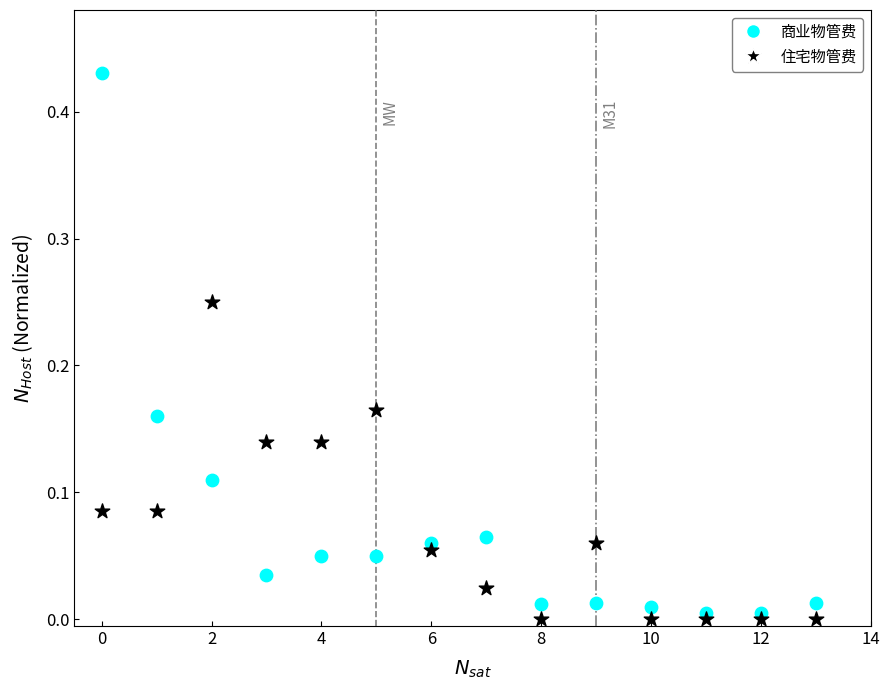

What are all the series names shown in the legend?

商业物管费, 住宅物管费